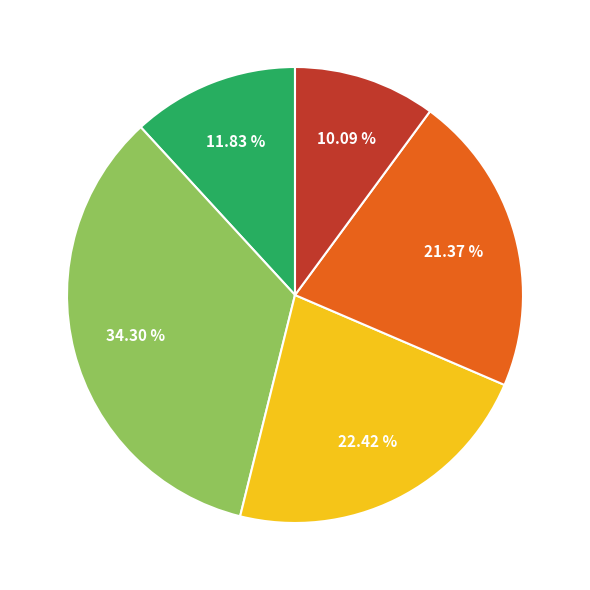

Does any single category account for the majority?

No